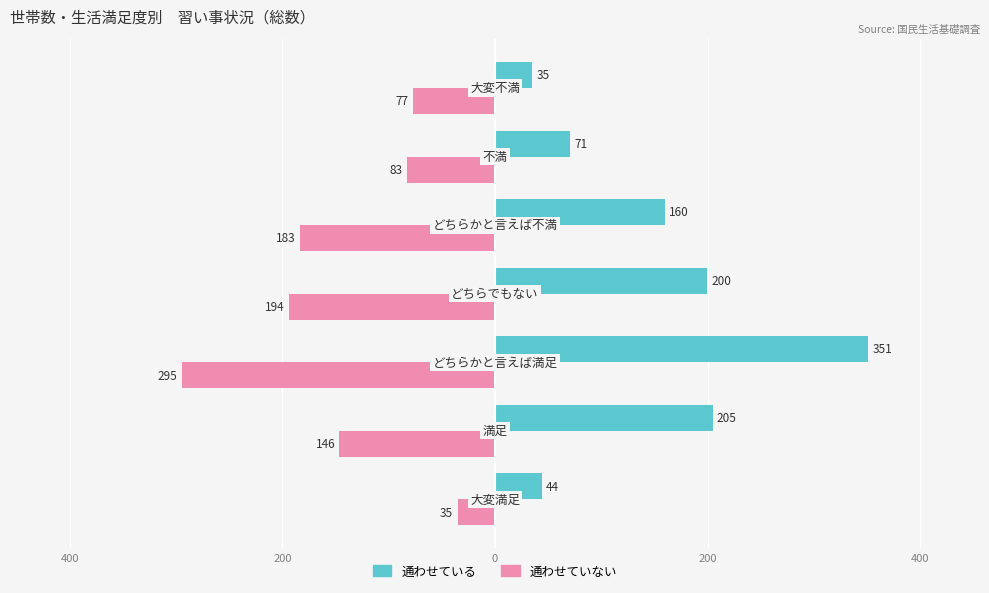

What are all the series names shown in the legend?

通わせている, 通わせていない